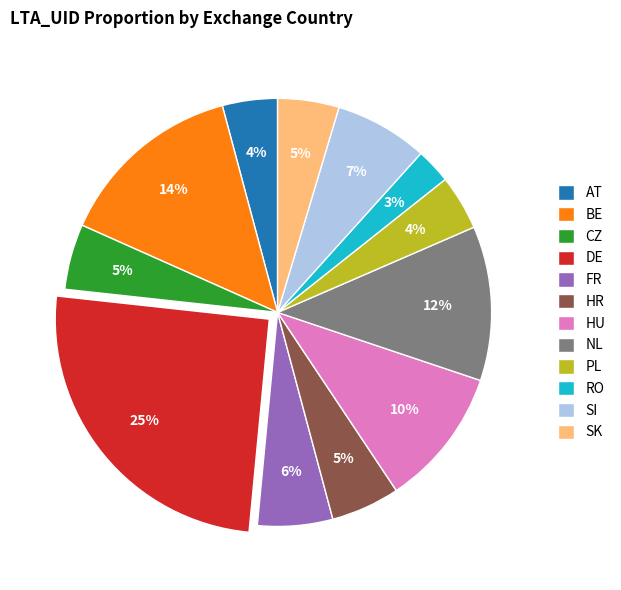

How many segments does this pie chart have?

12